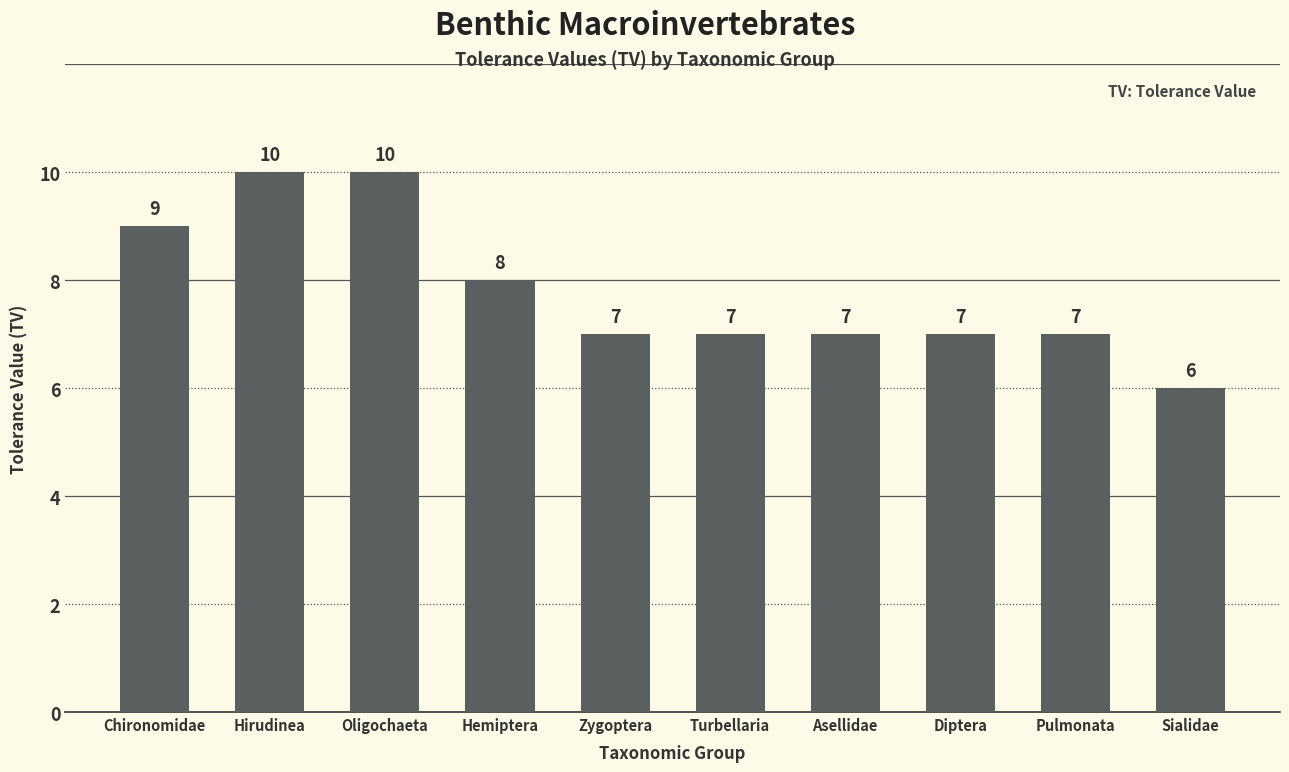

What is the label of the 2nd bar from the left?

Hirudinea